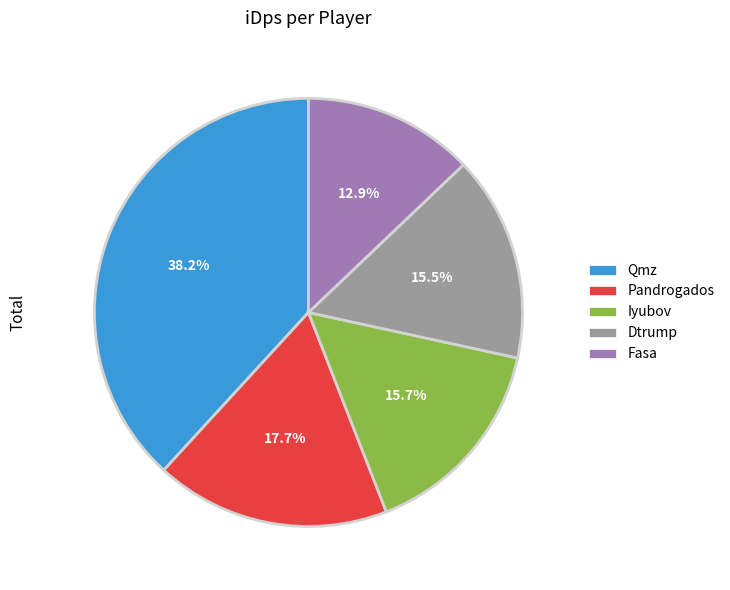

Does Fasa represent more than half of the total?

No